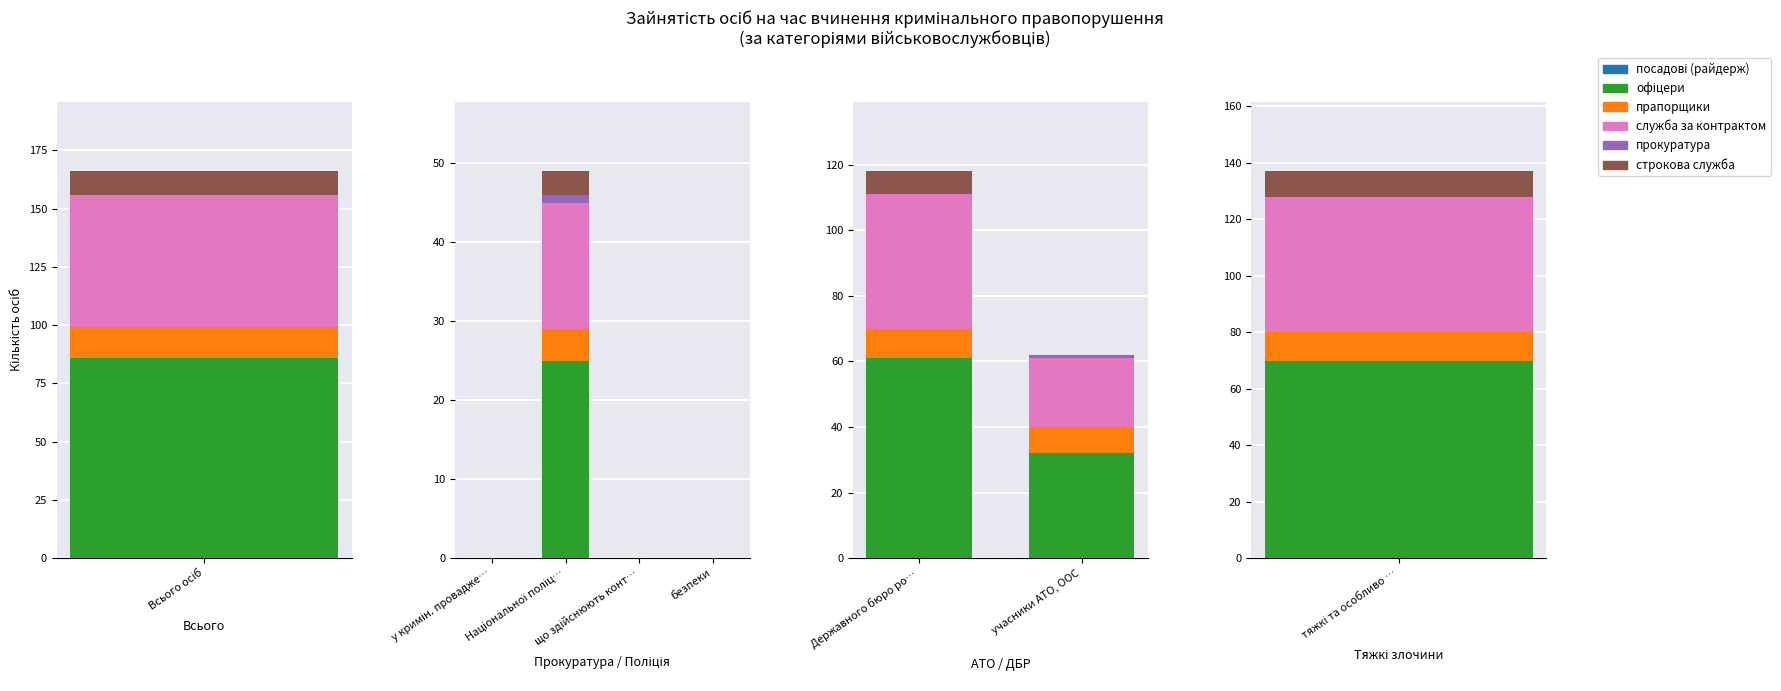

At which category is the sum across all series the highest?

Державного бюро ро…